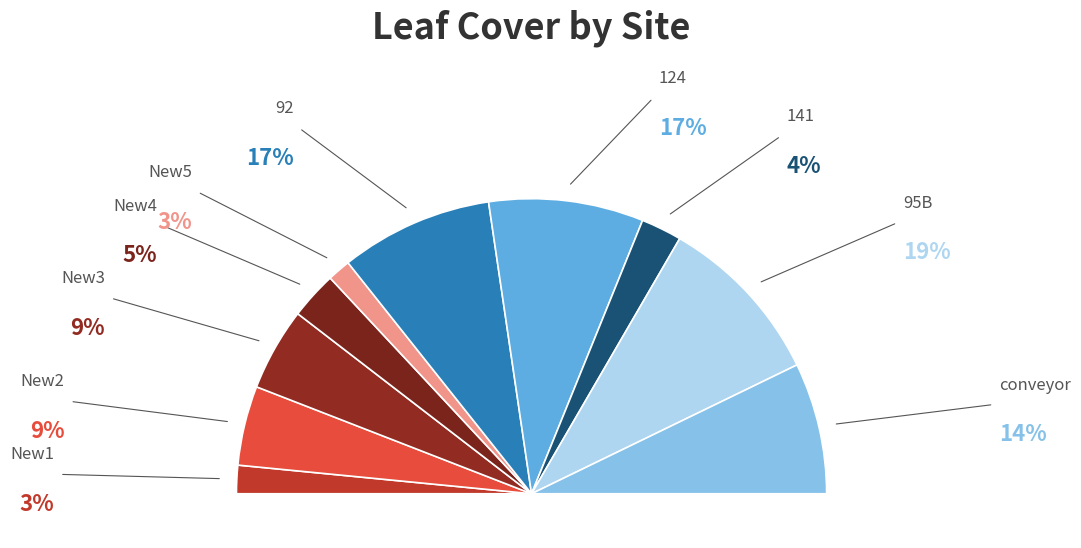

Which has a higher value, New2 or conveyor?

conveyor